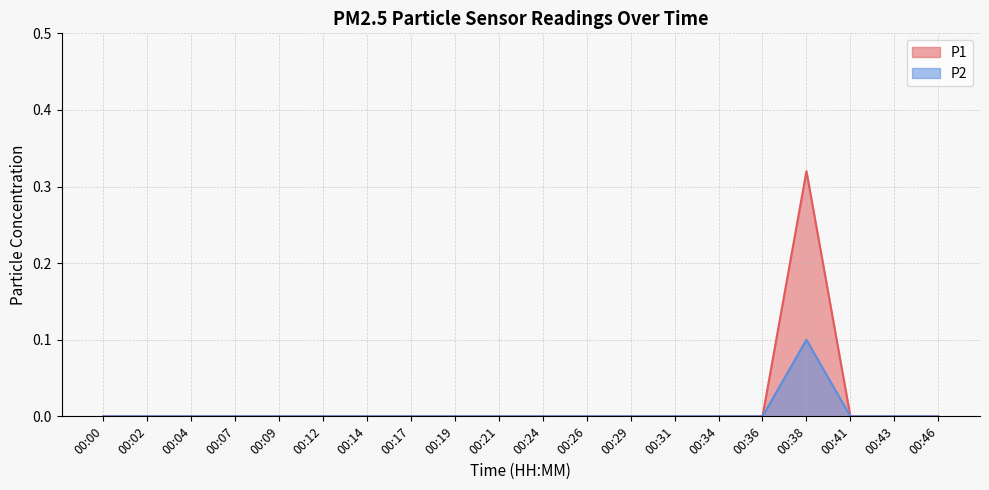

What is the maximum value shown in the chart?

0.3